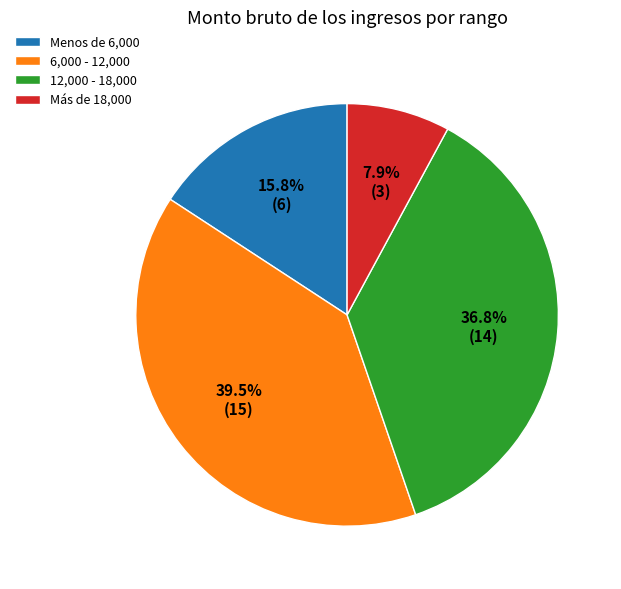

Do Más de 18,000 and 12,000 - 18,000 together represent more than half of the pie?

No